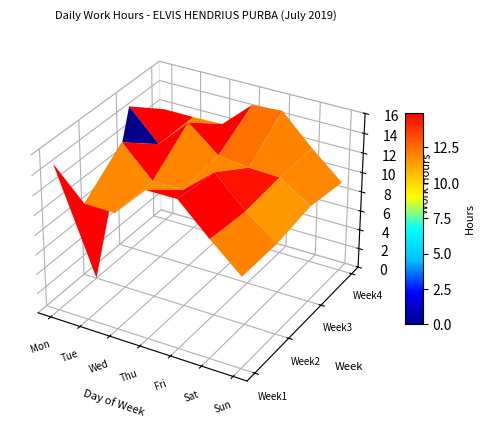

Where does the Week3 series first go above 12?

Mon